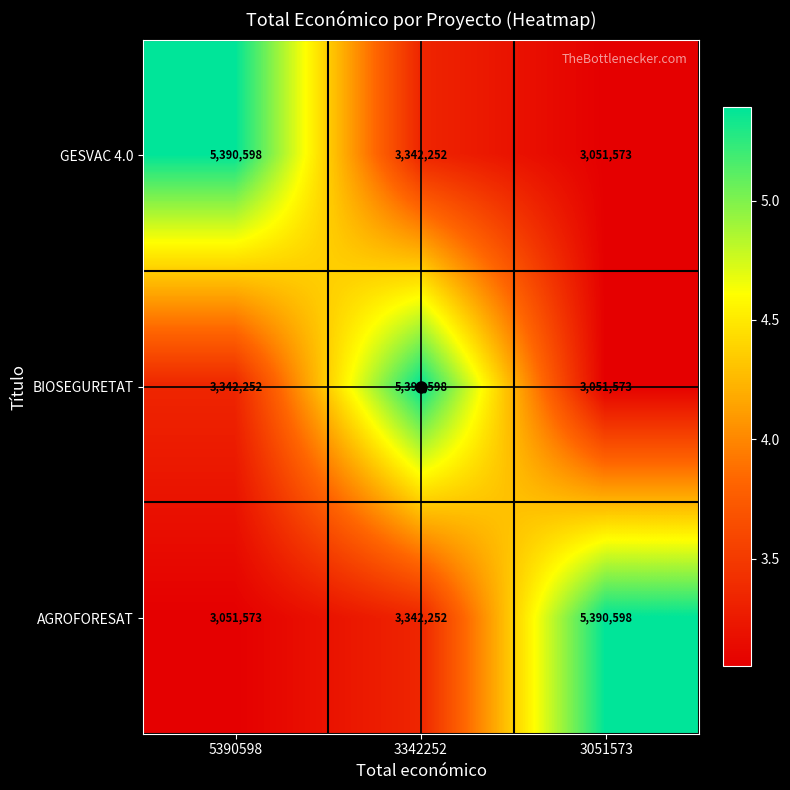

Count the GESVAC 4.0 values in the range 3051573 to 5390598.

3